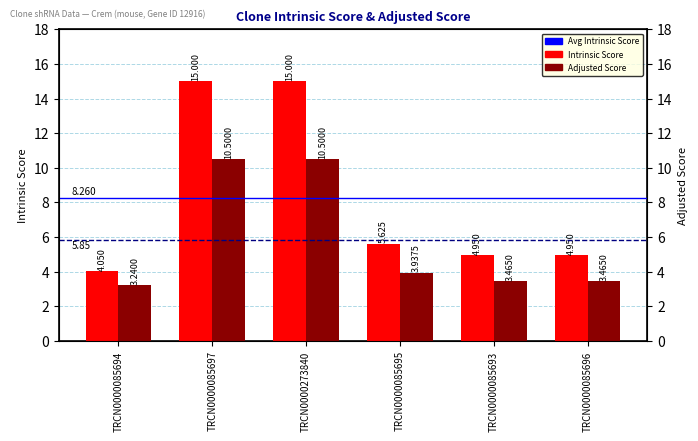

At which label does Intrinsic Score reach its peak?

TRCN0000085697